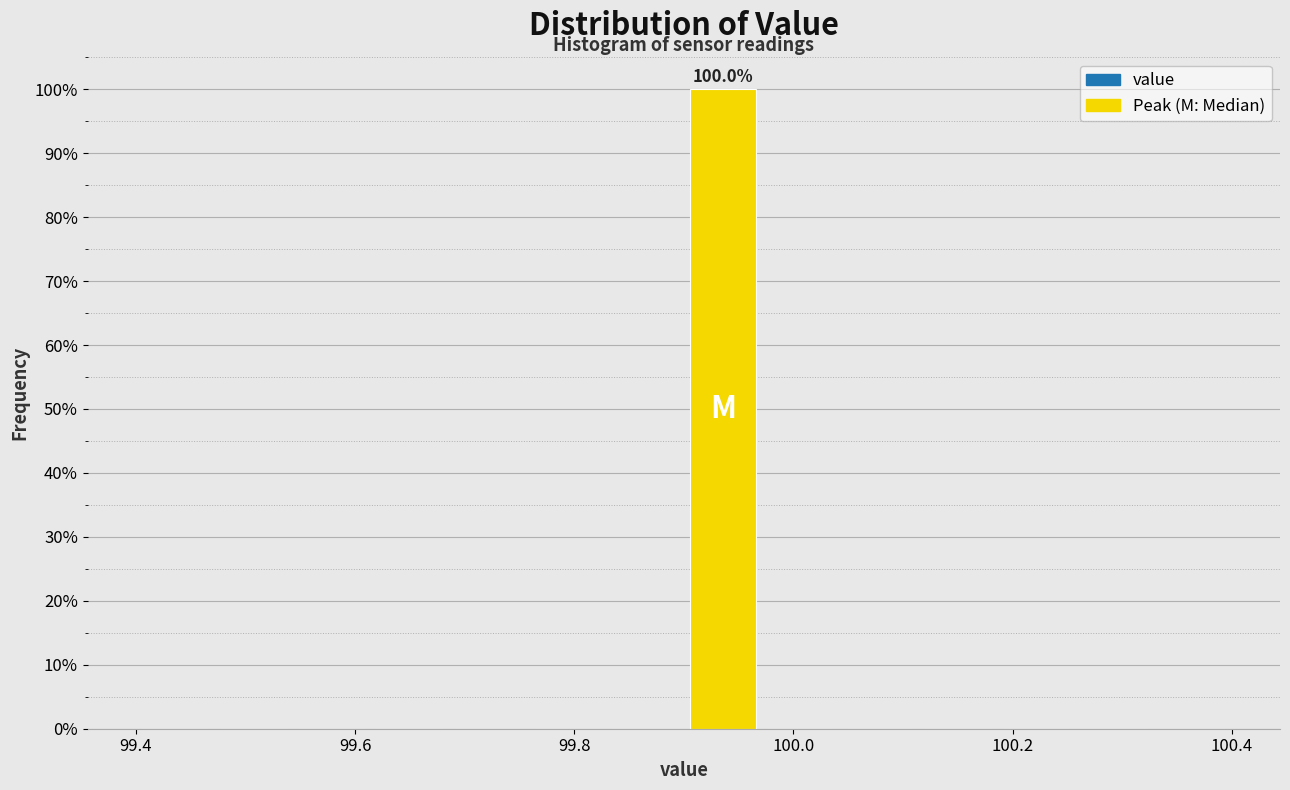

Around what value on the x-axis is the tallest bar? Give the approximate position of its centre, as read against the axis.

99.94